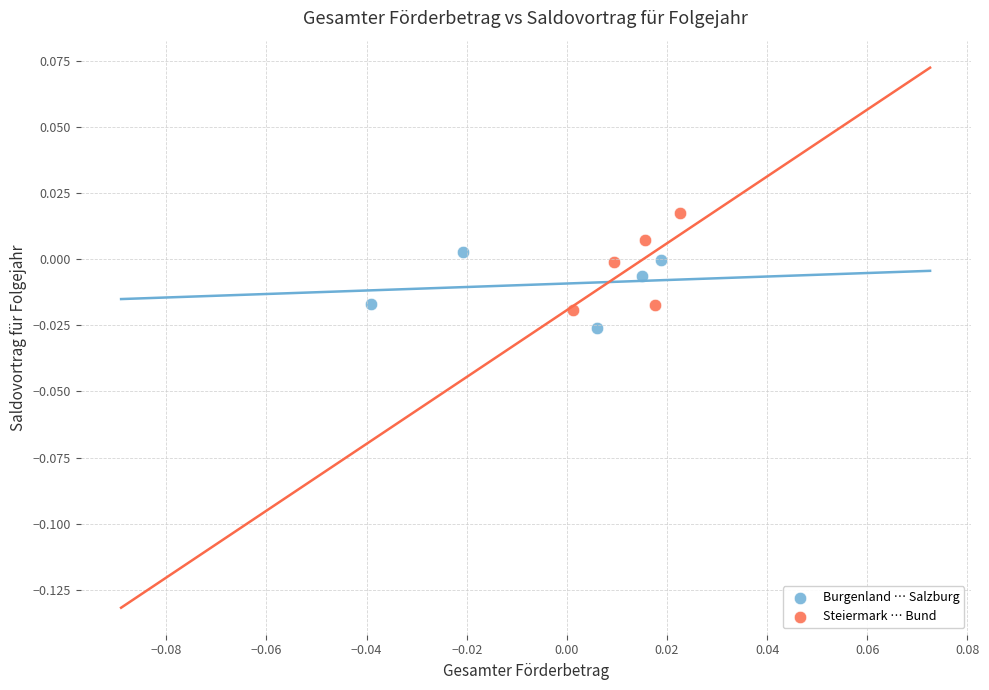

Which series has the widest spread of Y values?

Steiermark … Bund